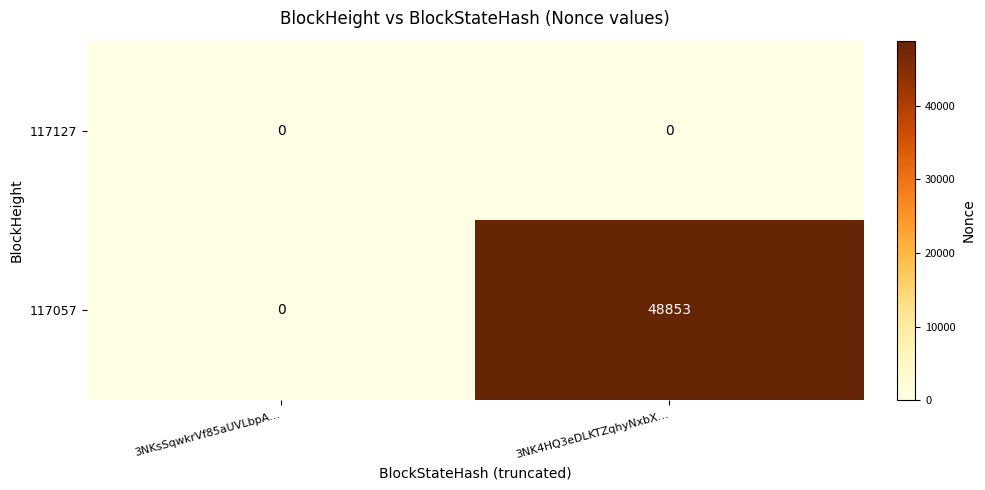

Reading right to left, list all the values displayed in this chart.

117127: 3NK4HQ3eDLKTZqhyNxbX…=0	3NKsSqwkrVf85aUVLbpA…=0
117057: 3NK4HQ3eDLKTZqhyNxbX…=48853	3NKsSqwkrVf85aUVLbpA…=0